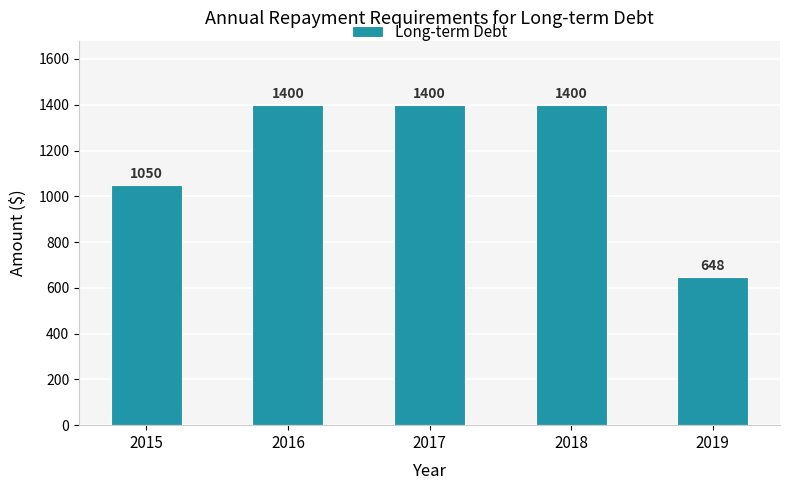

True or false: the data shows 1050 at 2015.

True